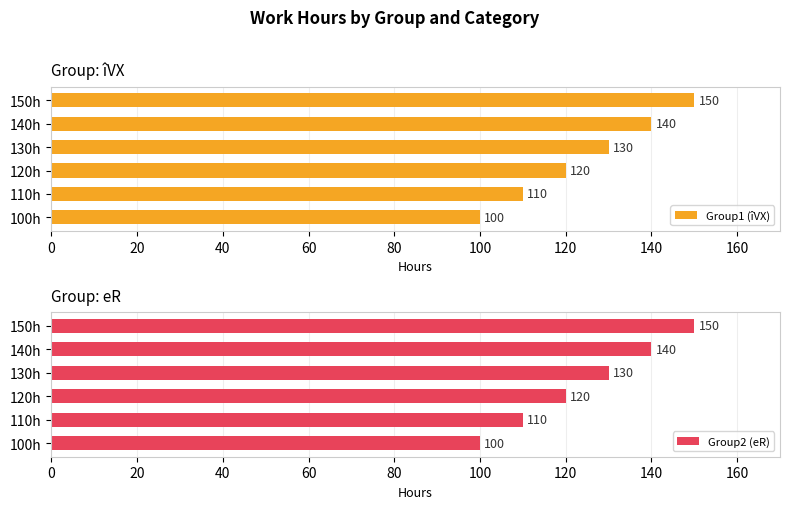

At which label is Group1 (îVX) closest to 125?

120h